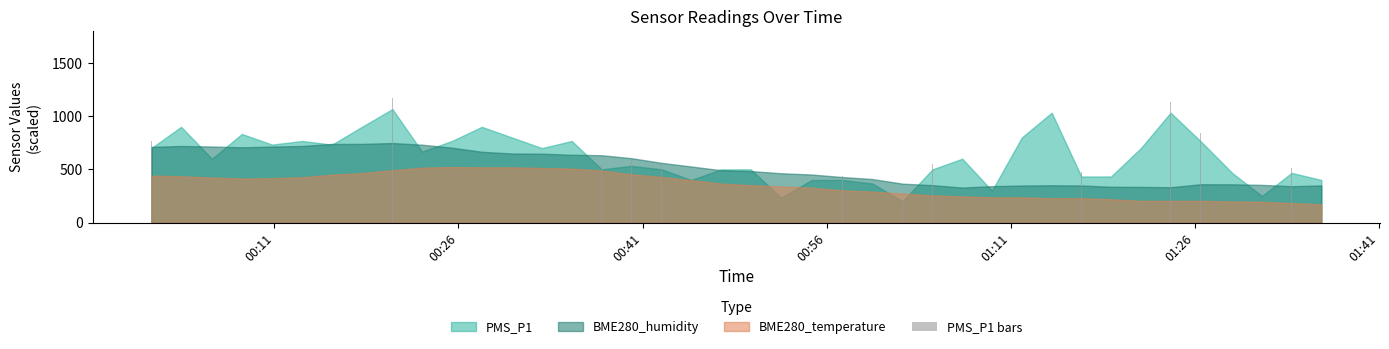

What is the difference between the maximum and minimum values?

953.7